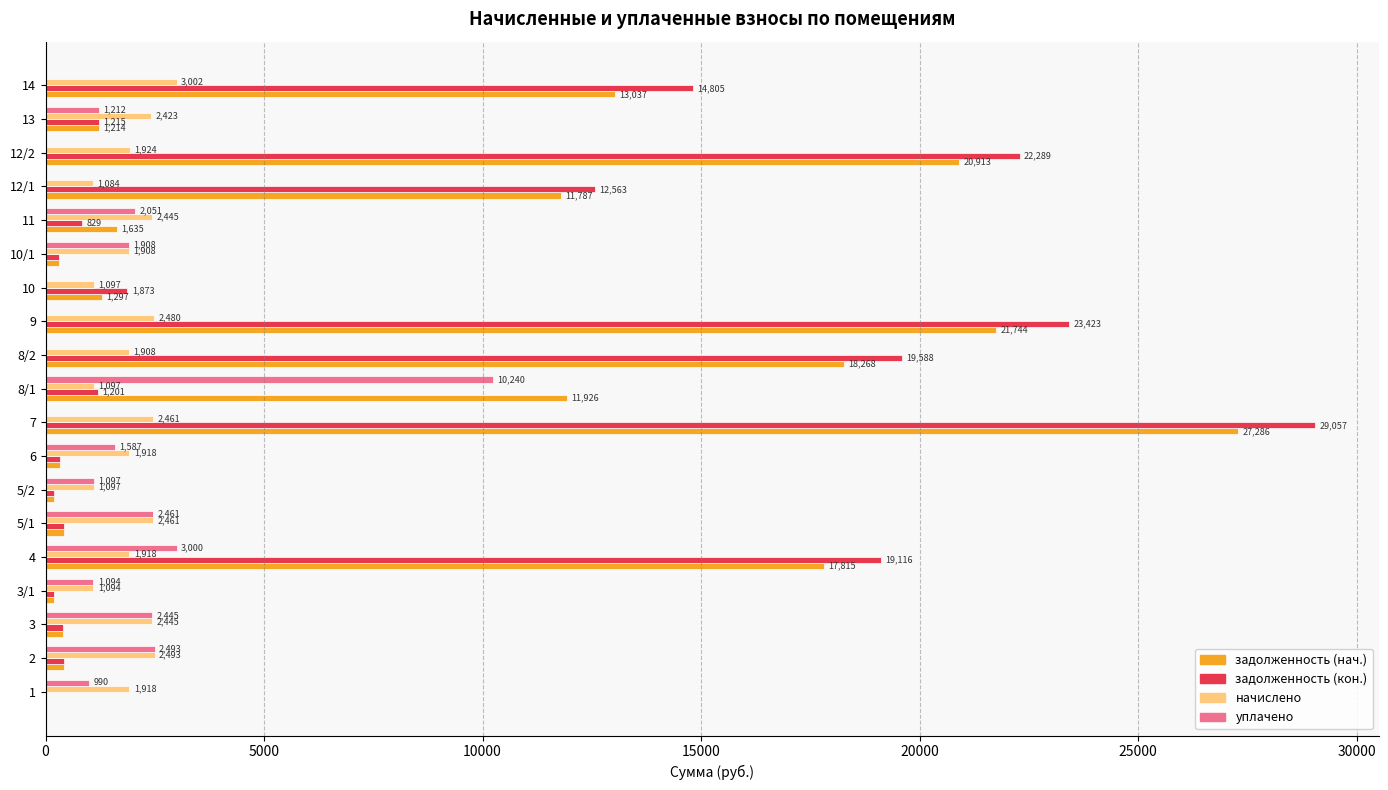

At which label does начислено reach its peak?

14